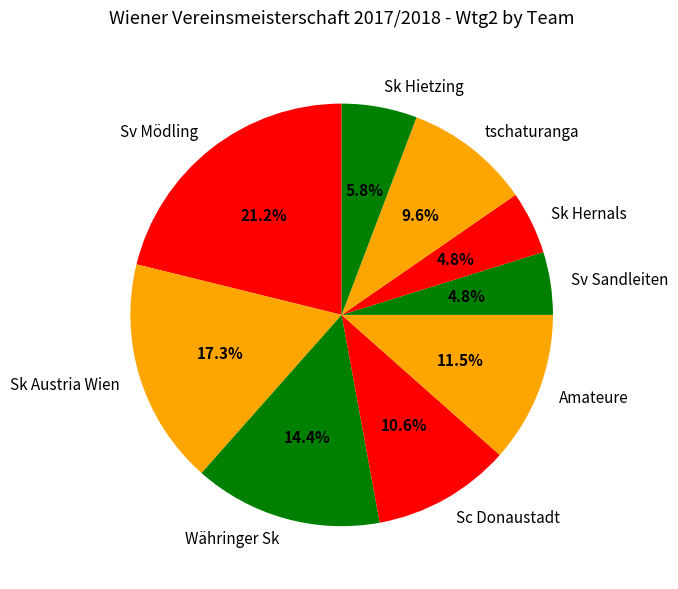

To the nearest percent, what portion does Sk Hernals represent?

5%